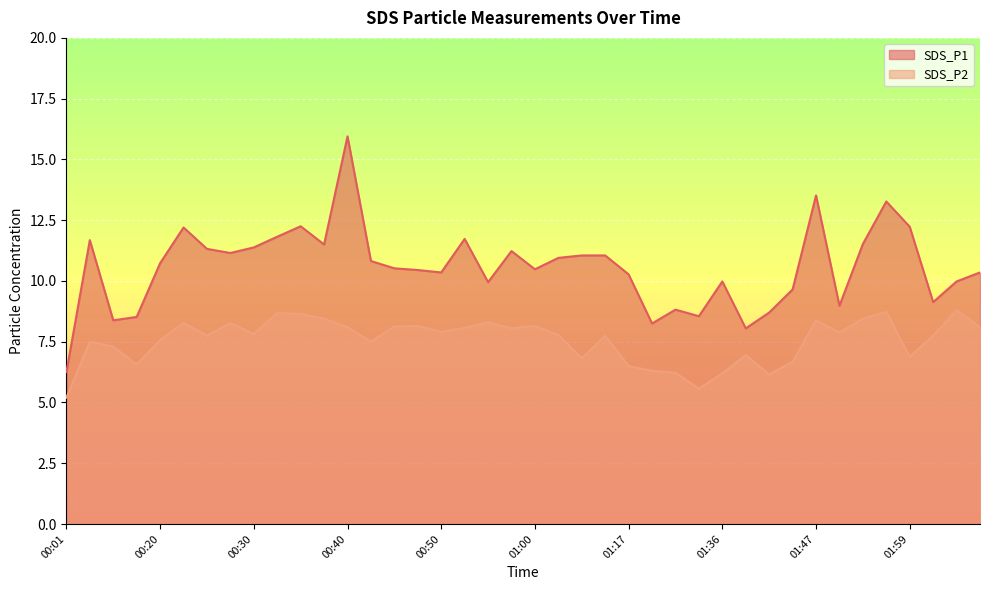

How many series are shown in this chart?

2